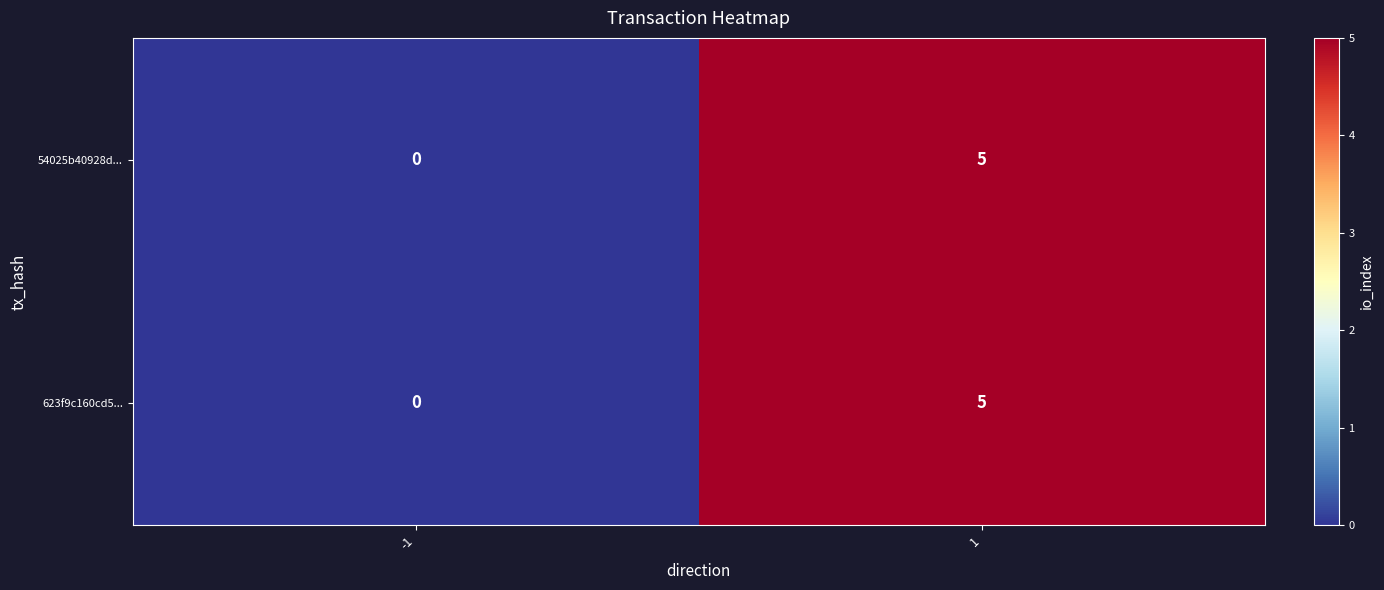

What is the total value across all series at 1?

10